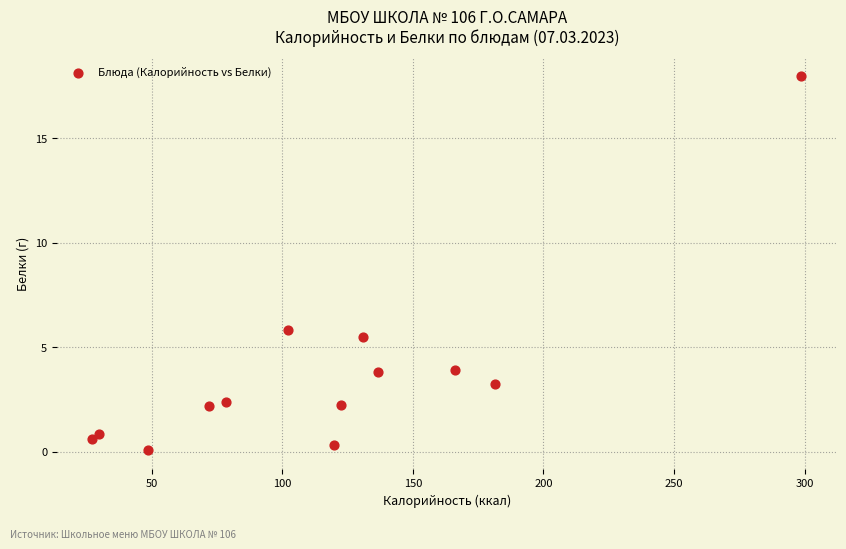

What Y value in the scatter plot is closest to 9?

5.8